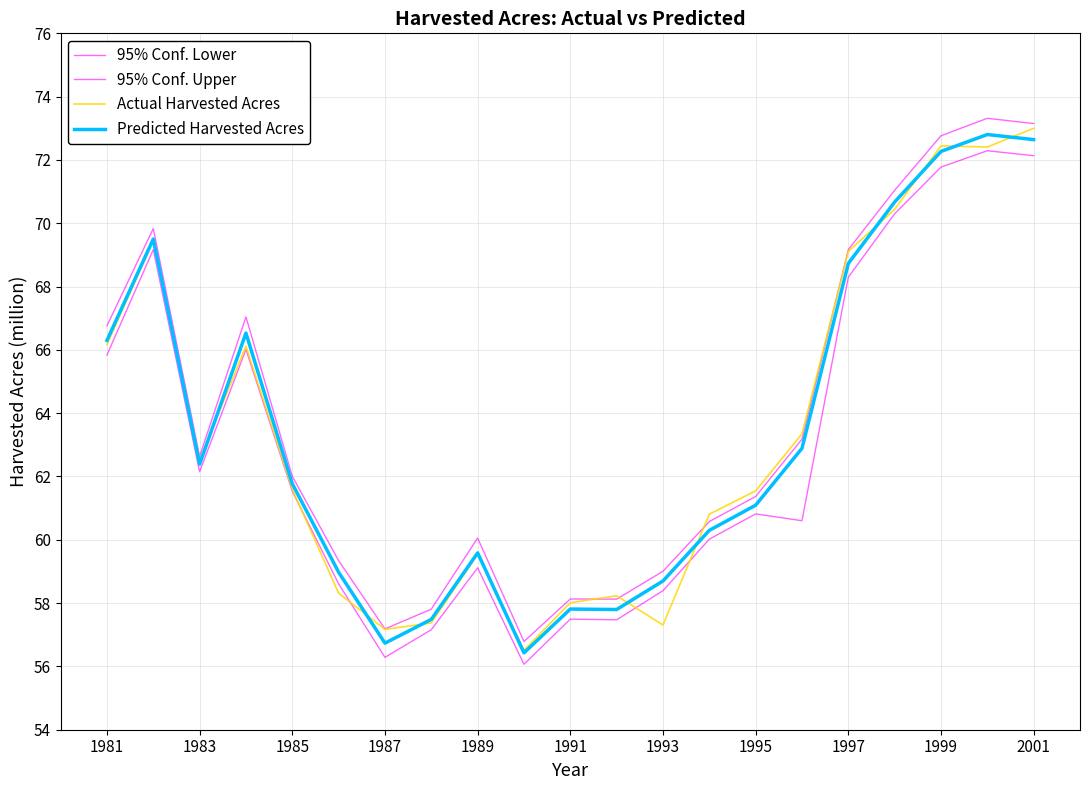

How many lines are shown in the chart?

4